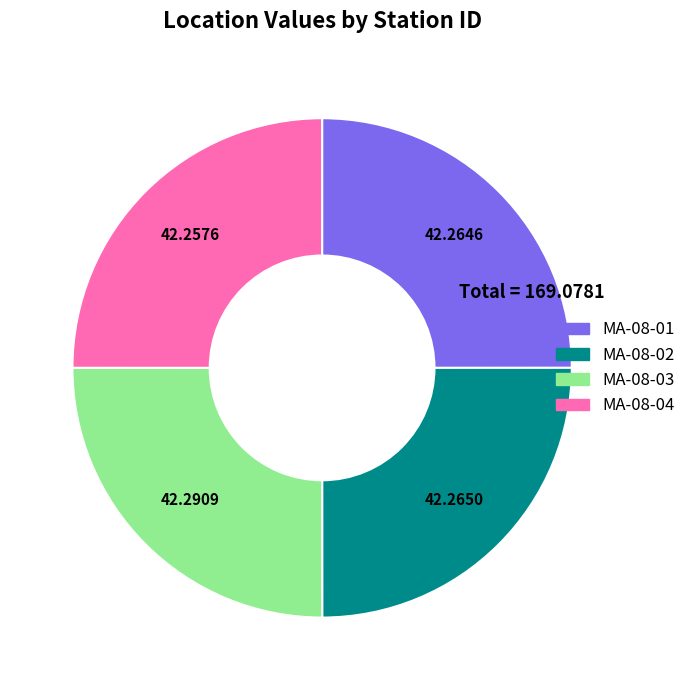

Does any single category account for the majority?

No